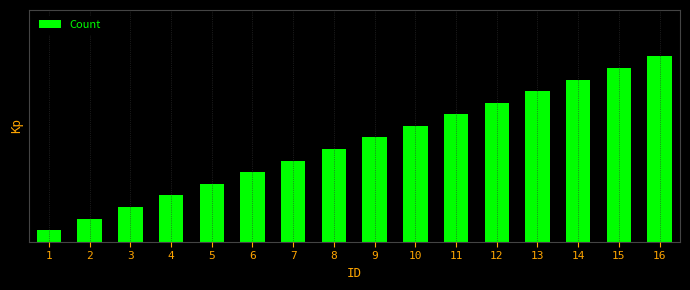

Are the bars grouped side by side (vs. stacked)?

No